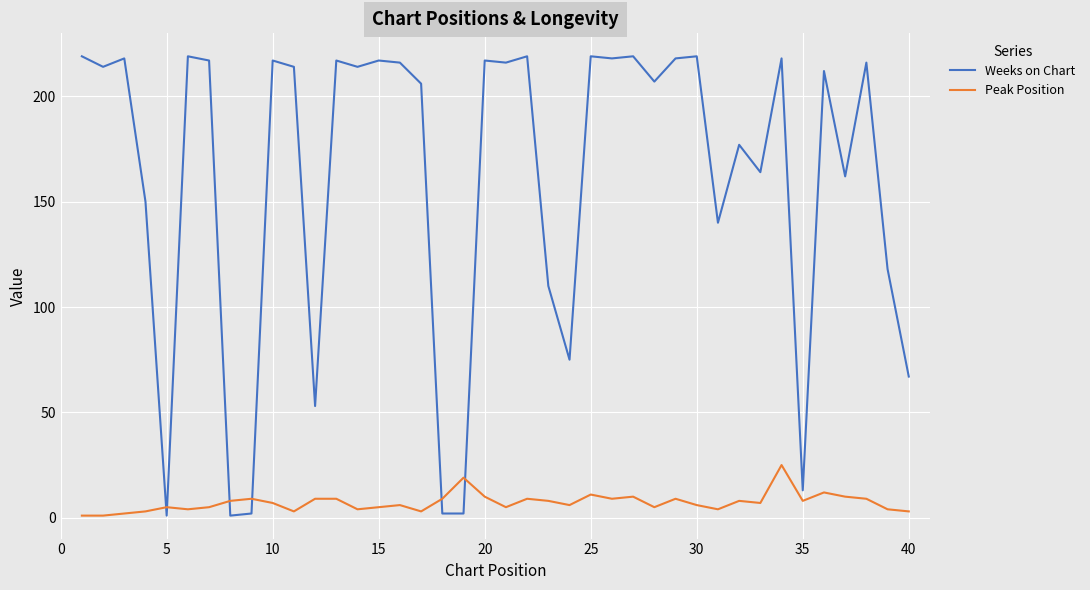

Rank the series by their average value, from highest to lowest.

Weeks on Chart, Peak Position